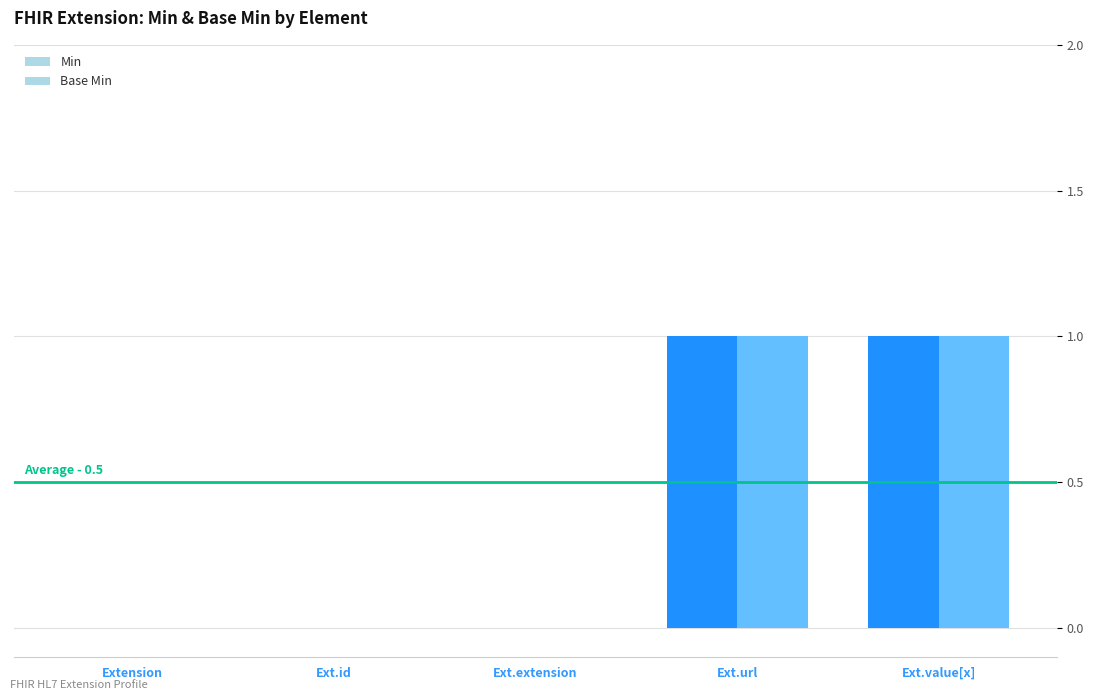

What is the sum of the Base Min values at Ext.extension and Ext.url?

1